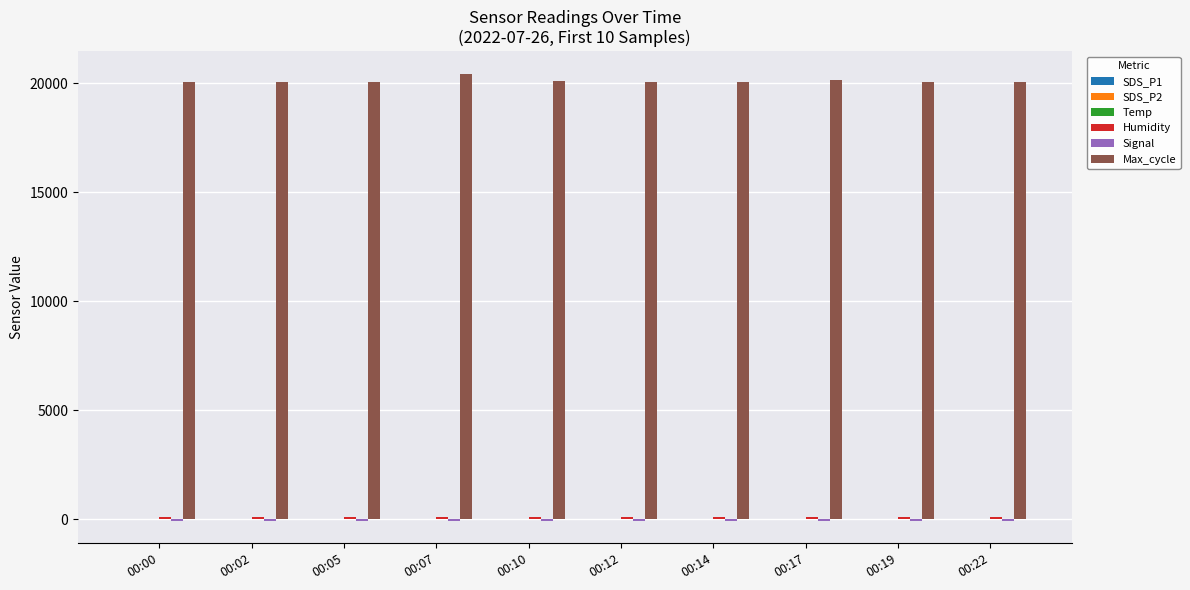

Which series has the largest total across all categories?

Max_cycle